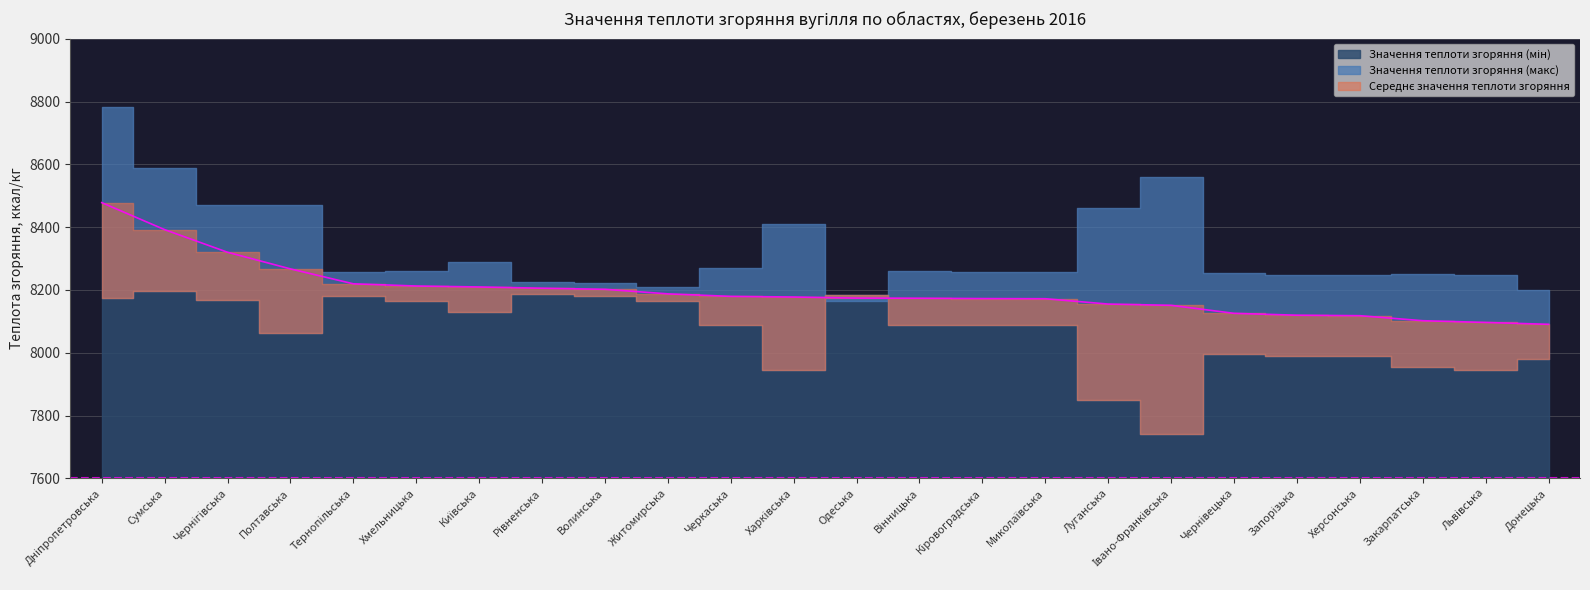

What is the sum of all Середнє значення теплоти згоряння values?

196700.5